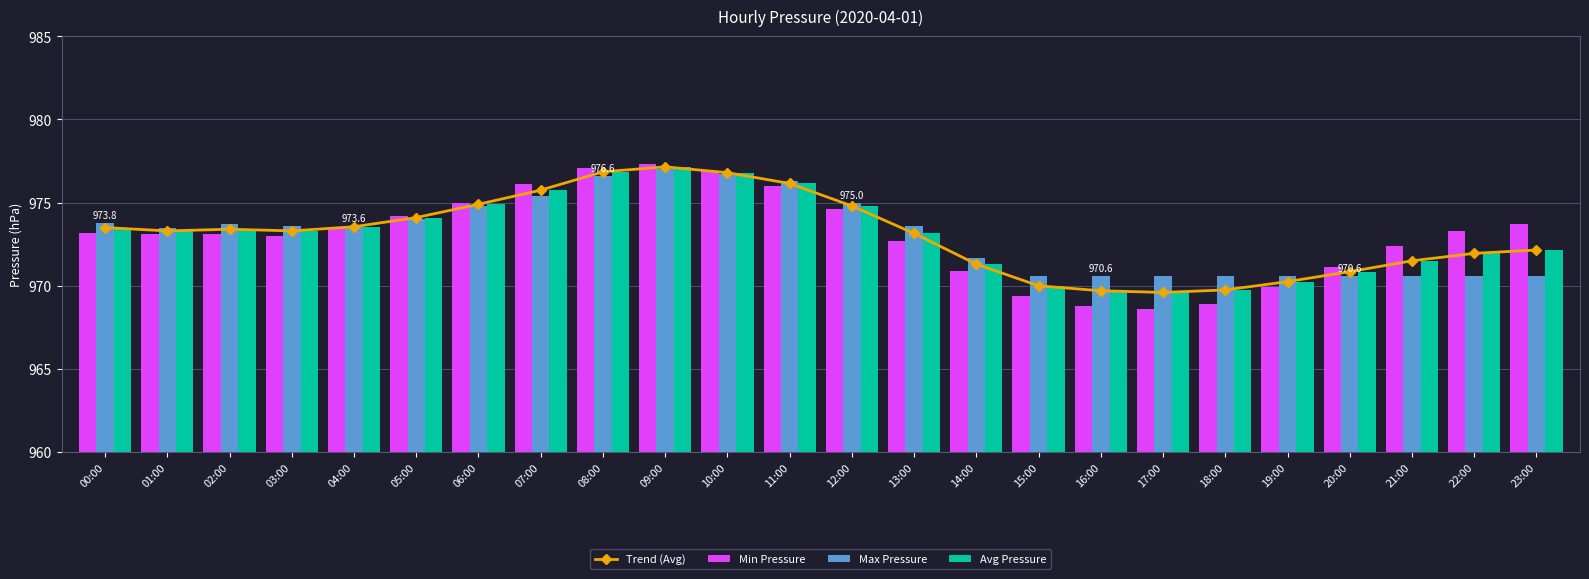

Does the chart contain any negative values?

No